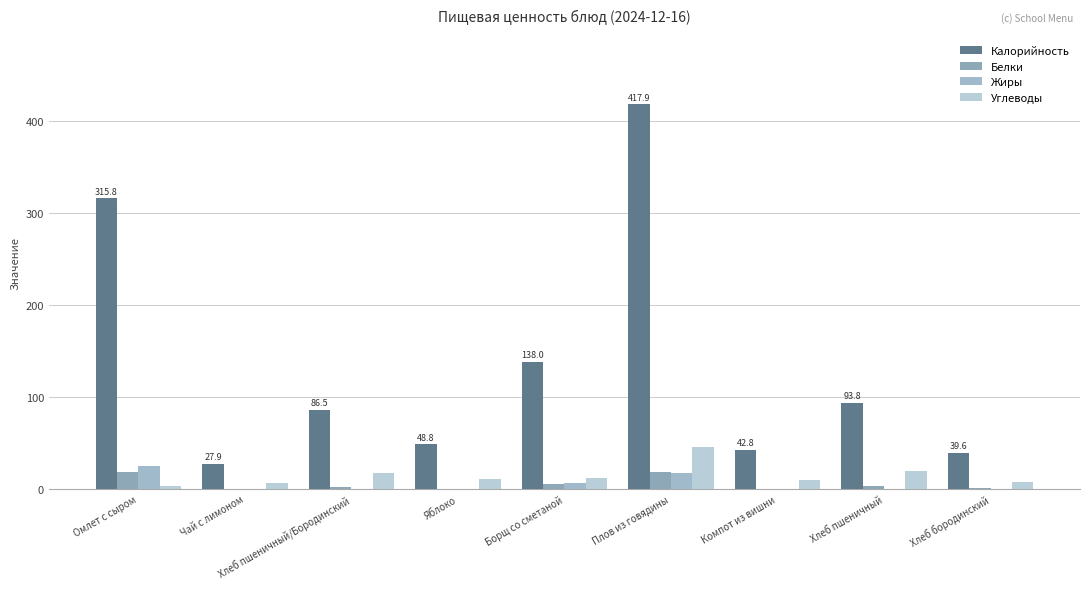

How many data points does each series have?

9